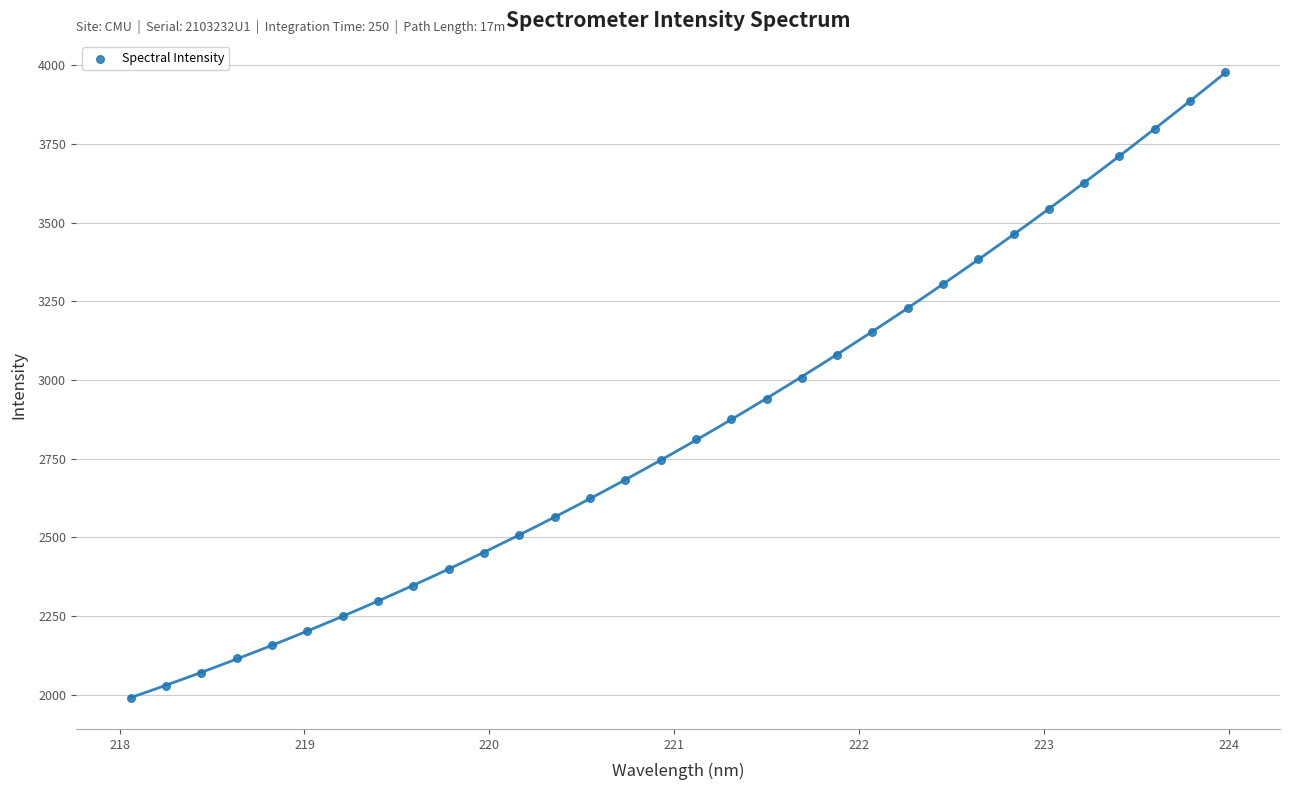

What is the range of Y values (max minus min)?

1988.1